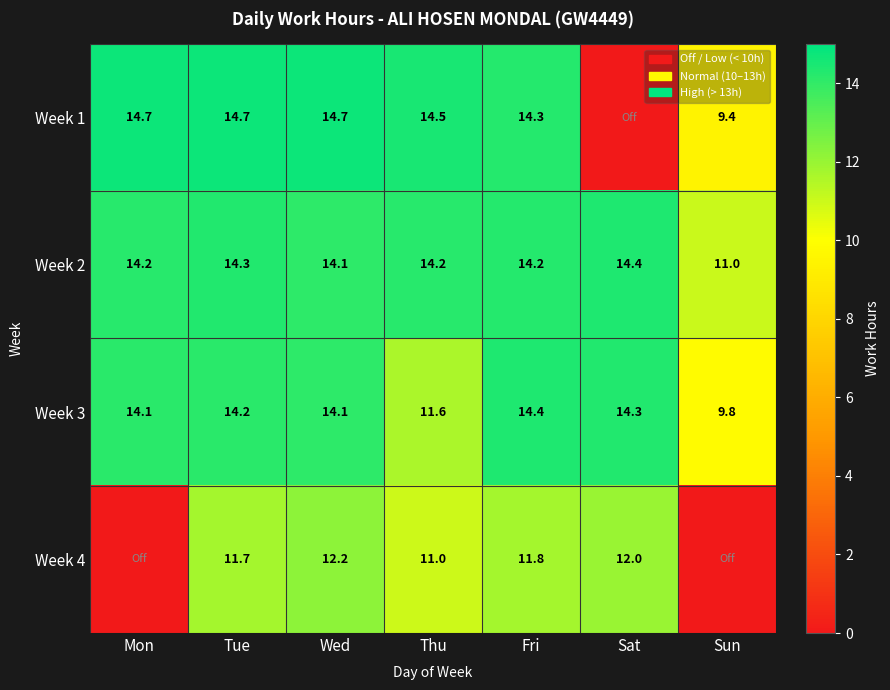

What is the total value across all series at Fri?

54.7